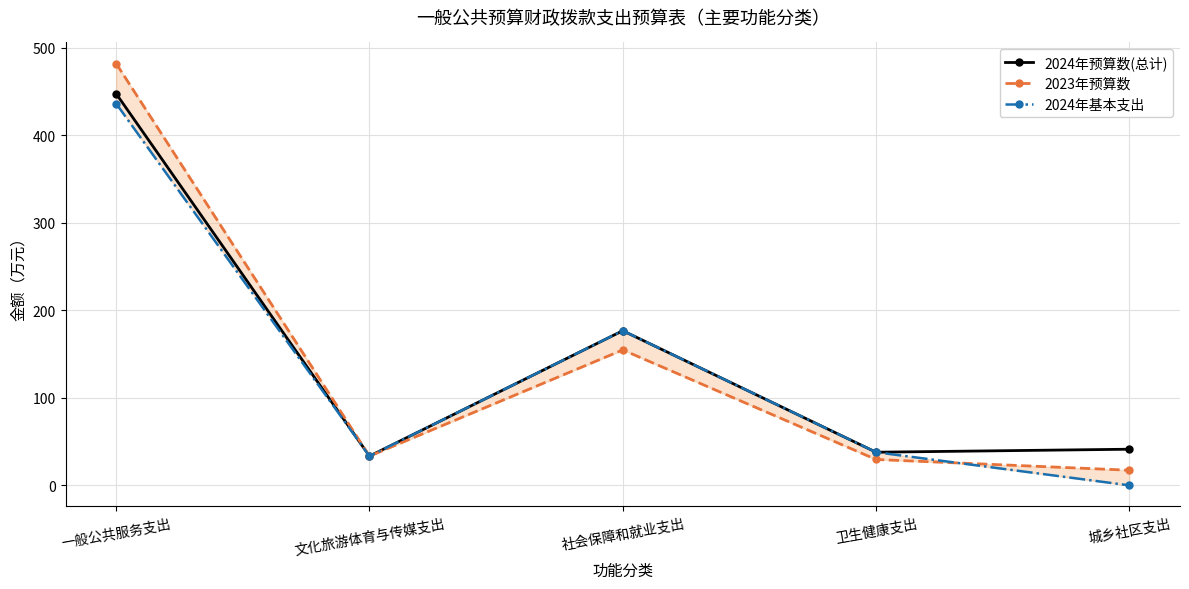

Does the chart display data point markers on the line(s)?

Yes